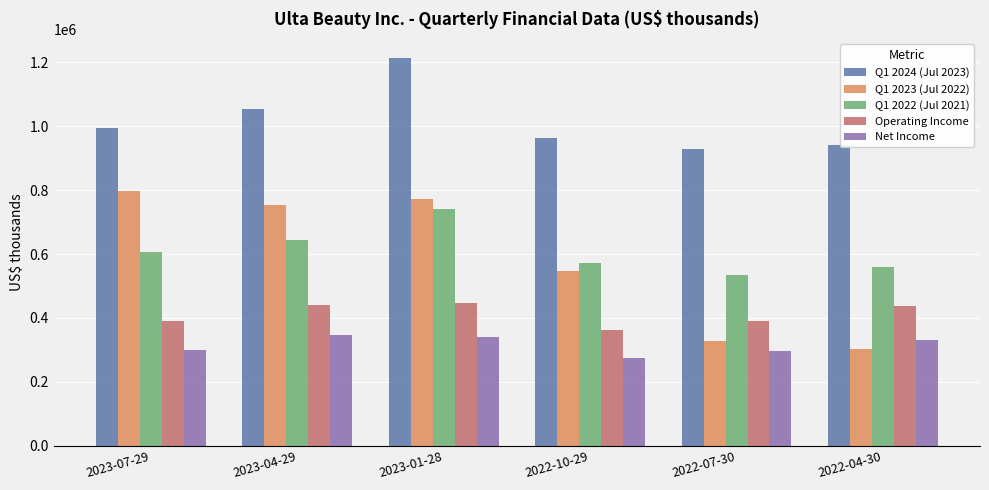

What is the minimum value for Q1 2024 (Jul 2023)?

928164